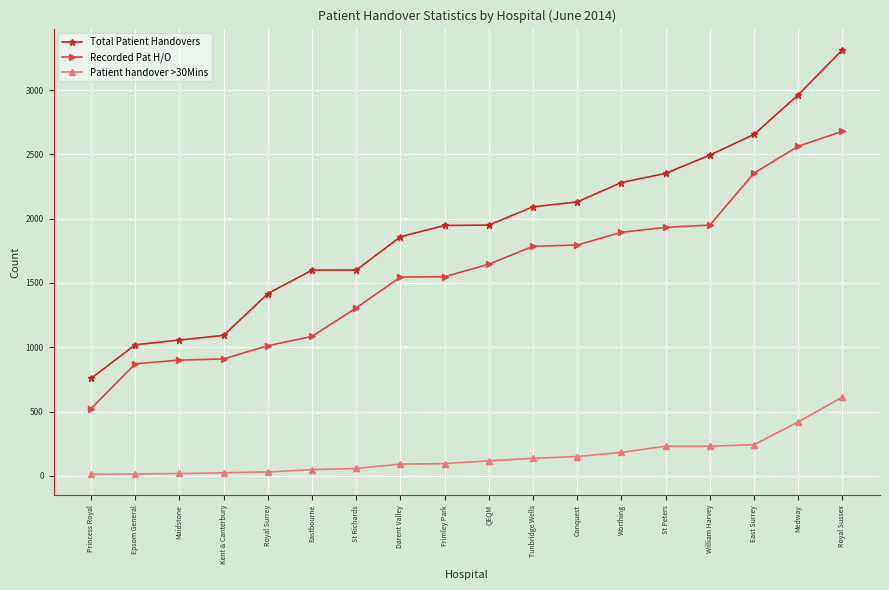

List the series in order of their peak value, highest first.

Total Patient Handovers, Recorded Pat H/O, Patient handover >30Mins